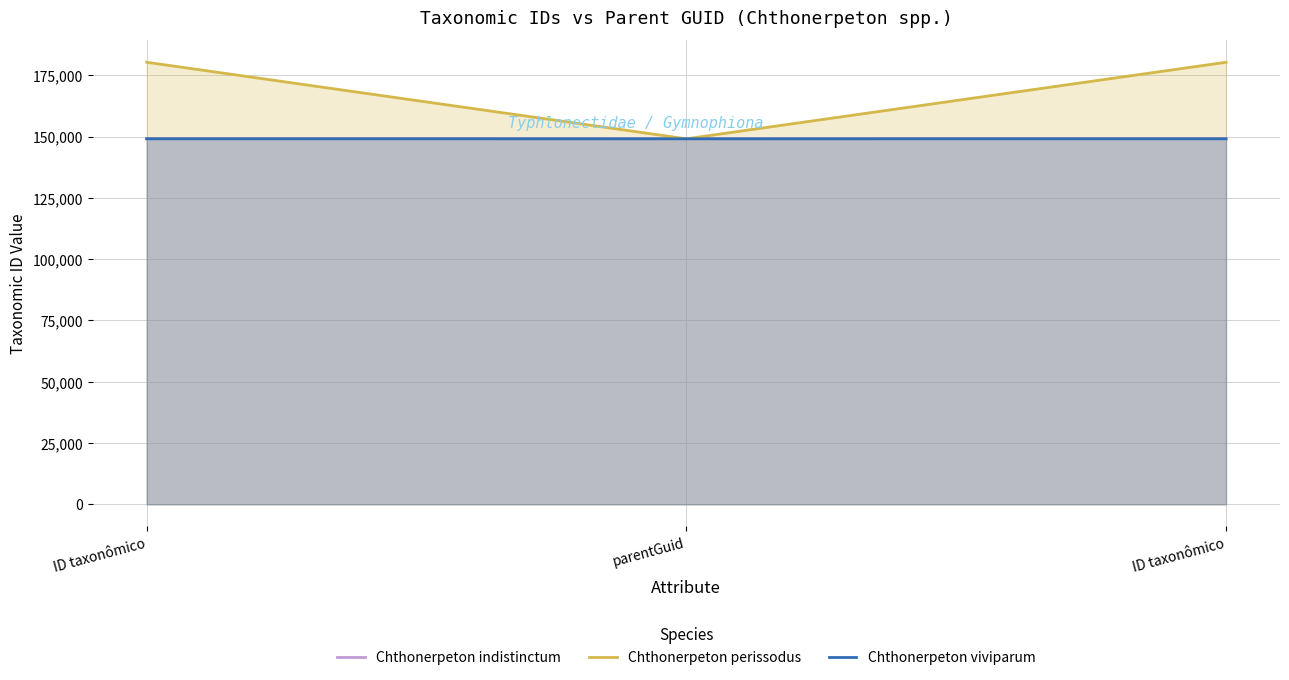

Read the Chthonerpeton indistinctum value at parentGuid, to the nearest 5.

149115